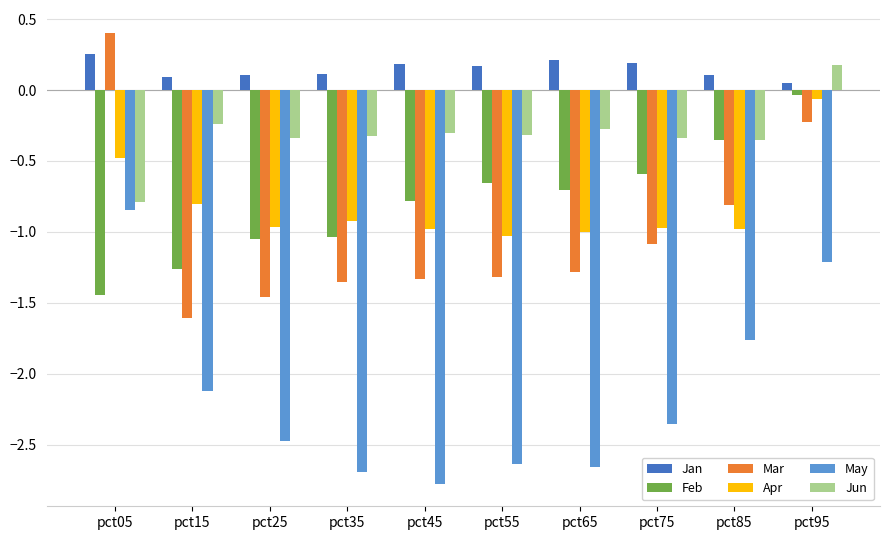

At which label does Feb reach its minimum?

pct05